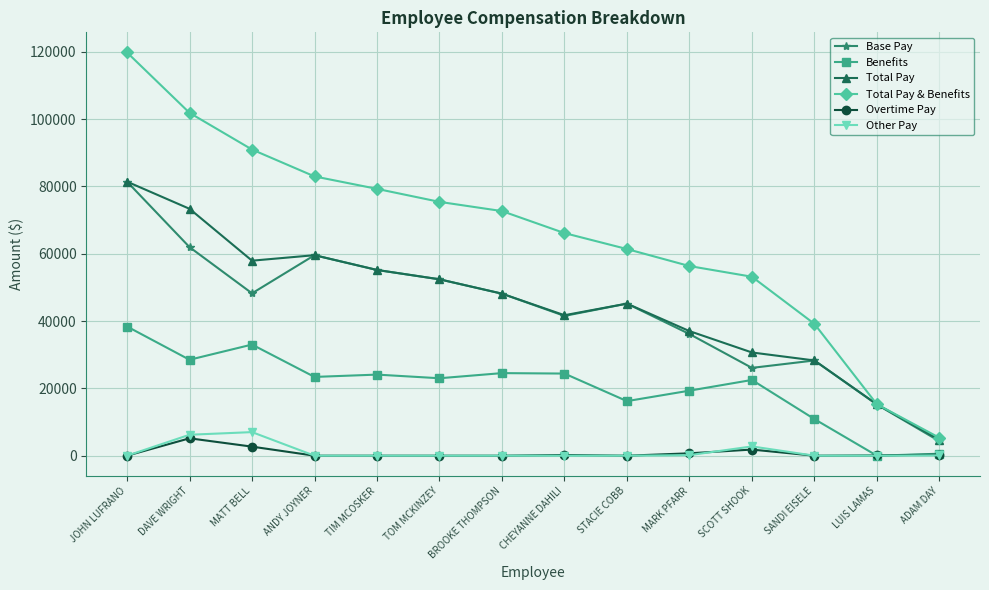

Where does the Total Pay series first go above 48123?

JOHN LUFRANO